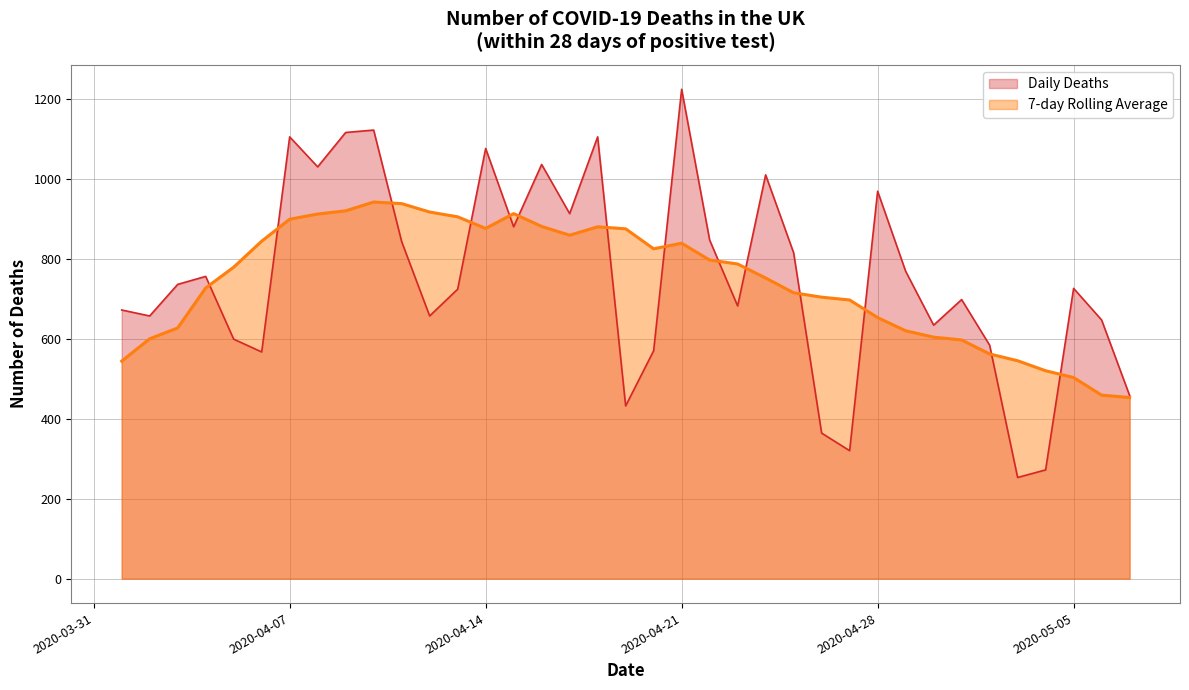

What is the label of the 5th point from the right?

2020-05-03